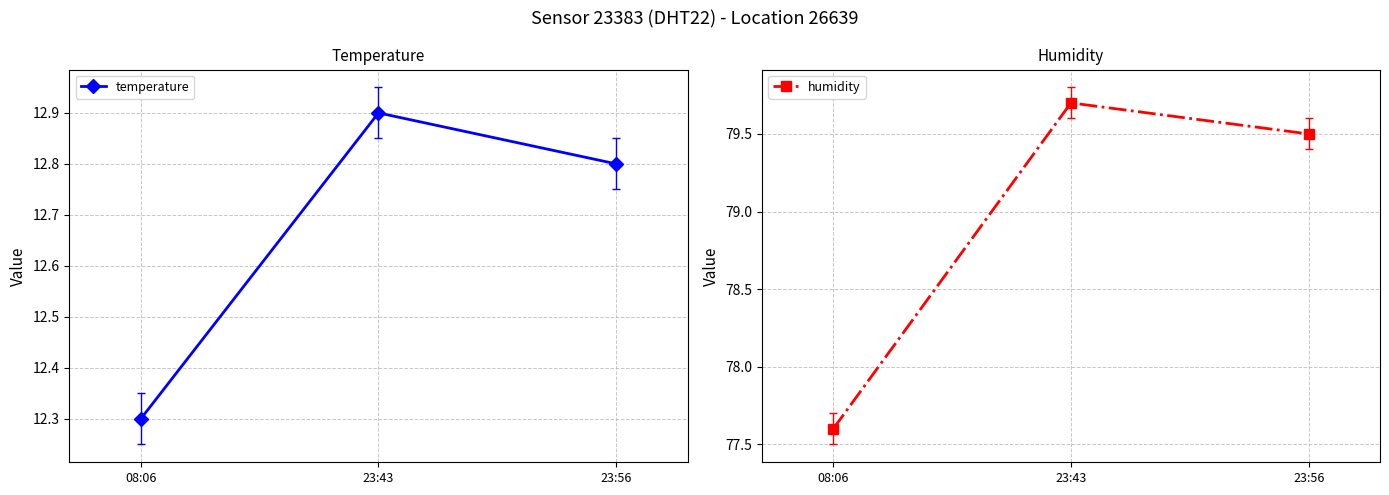

What are all the series names shown in the legend?

temperature, humidity